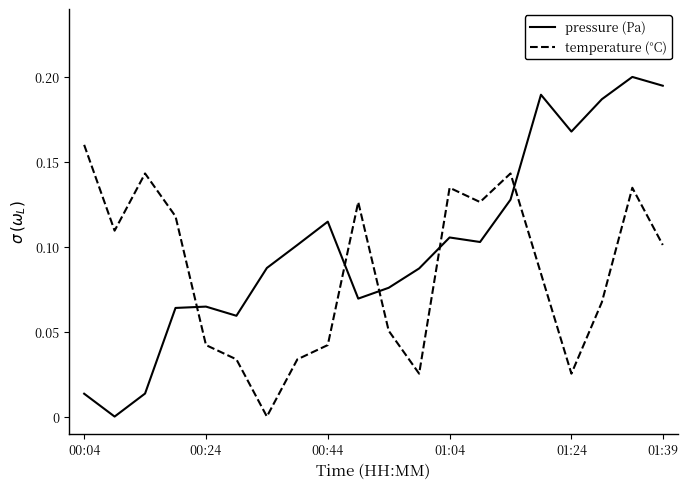

True or false: pressure (Pa) has more than 1 points higher than both neighbors.

True